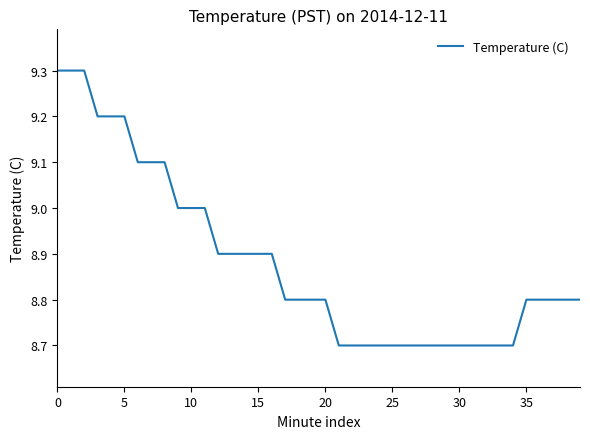

What is the maximum value shown in the chart?

9.3